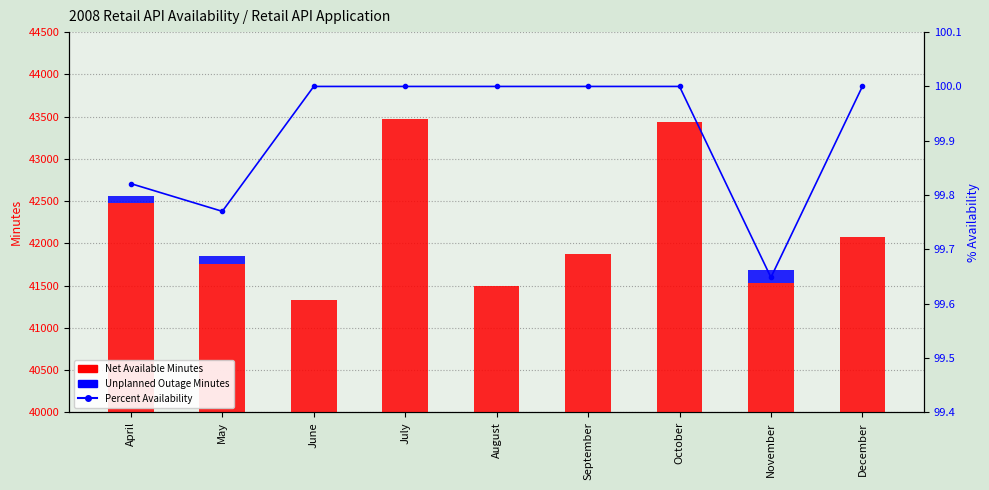

What are all the series names shown in the legend?

Net Available Minutes, Unplanned Outage Minutes, Percent Availability